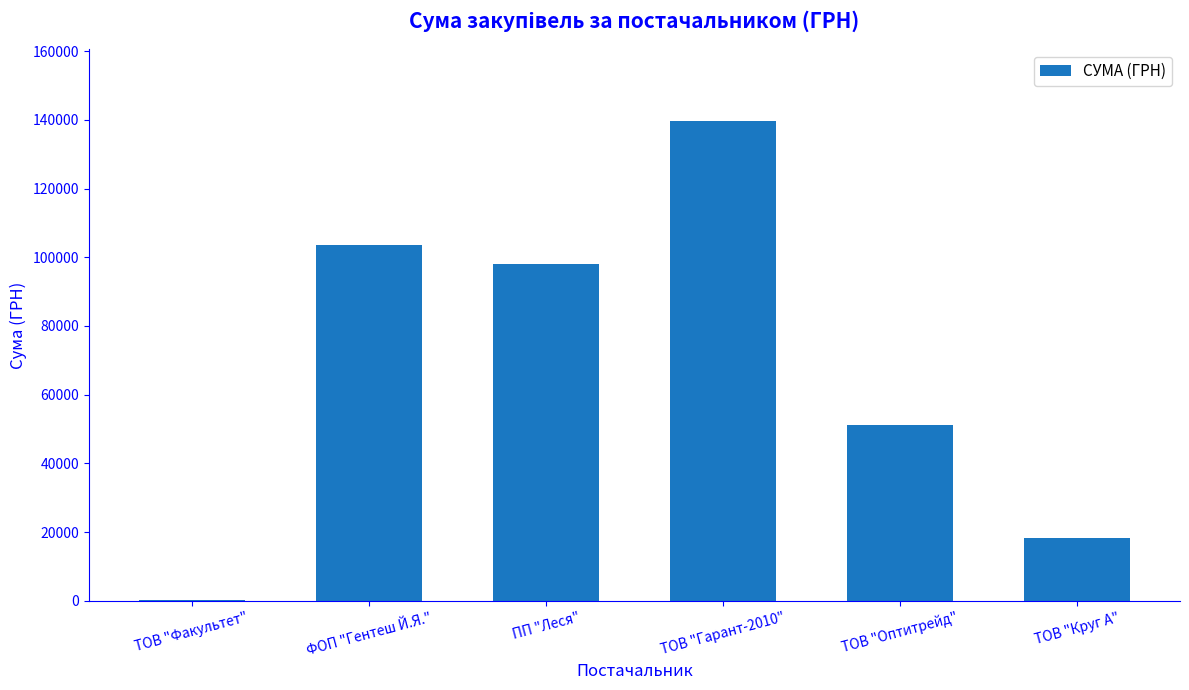

Is it true that the value at ПП "Леся" is 97965.8?

True